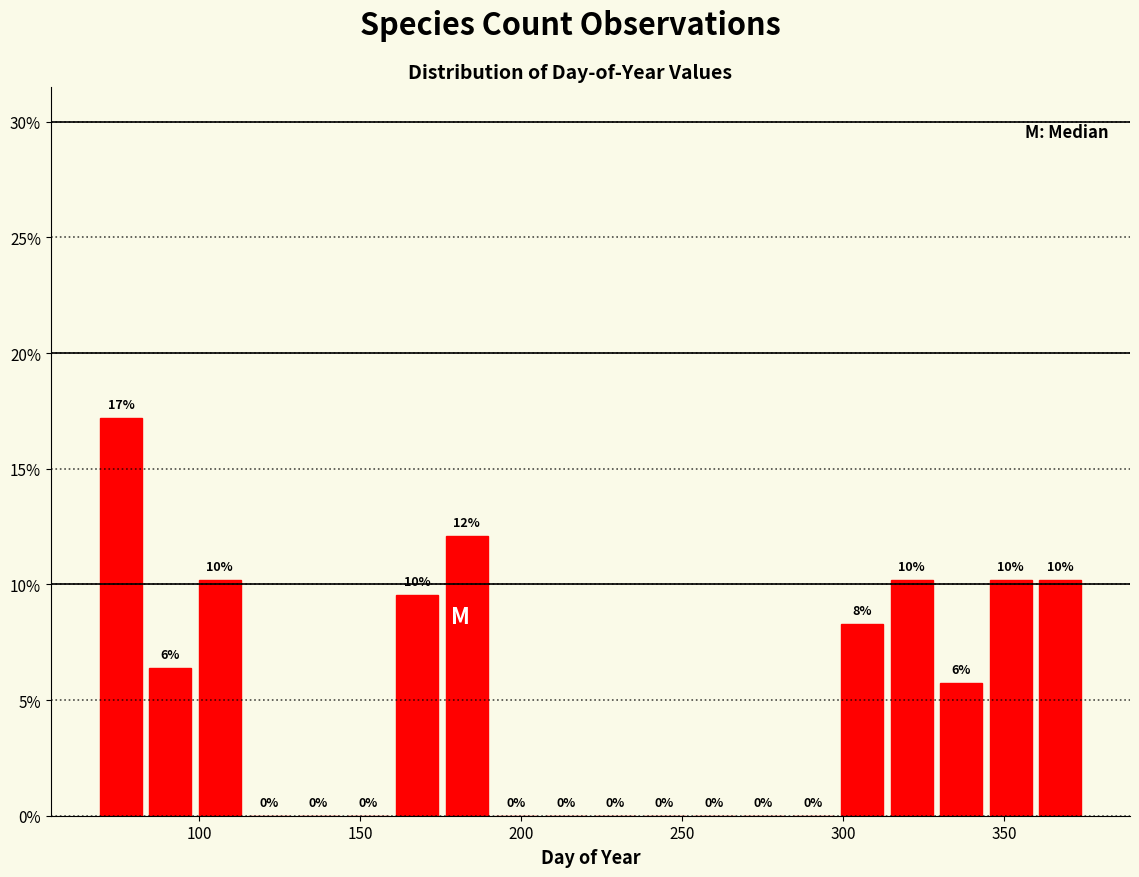

Around what value on the x-axis is the tallest bar? Give the approximate position of its centre, as read against the axis.

75